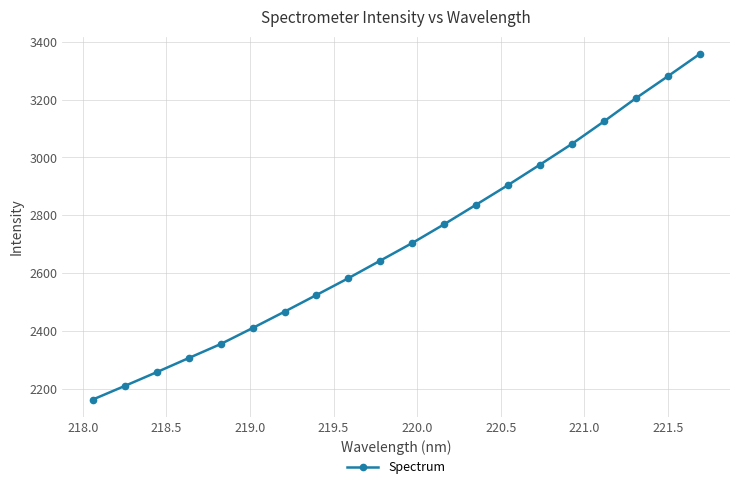

What is the difference between the second highest and second lowest values?

1071.0